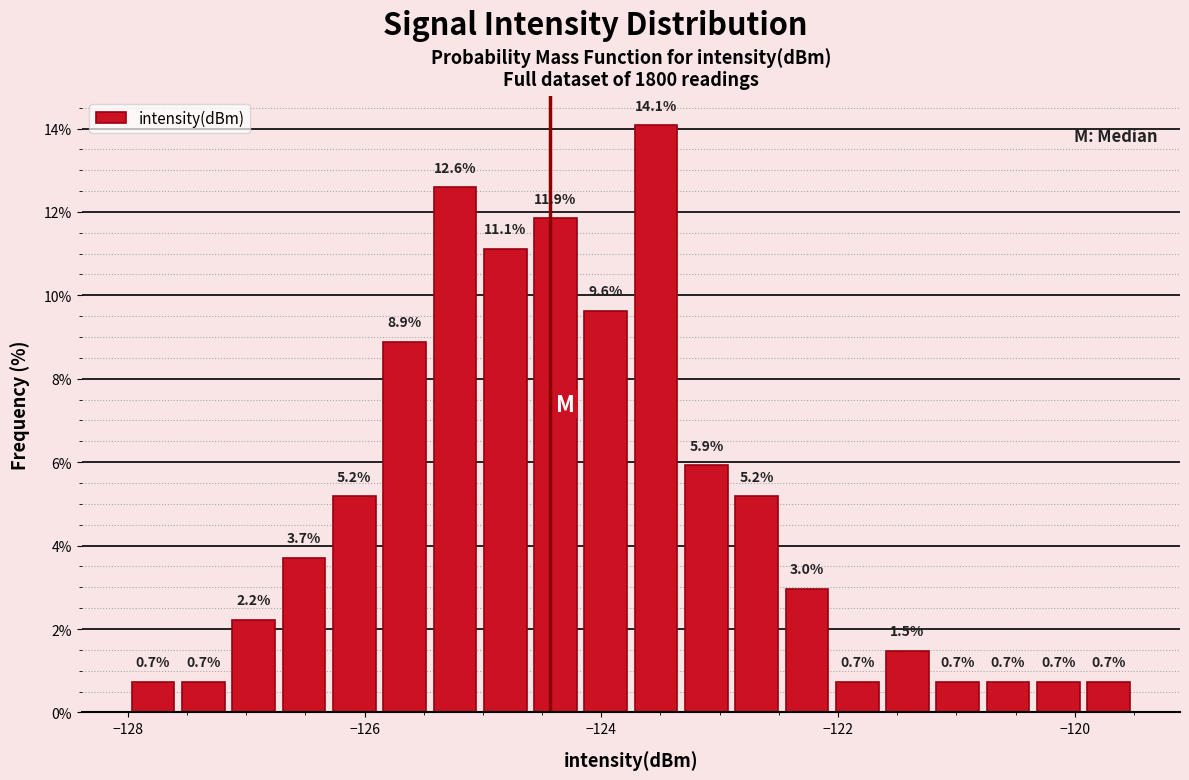

Around what value on the x-axis is the tallest bar? Give the approximate position of its centre, as read against the axis.

-123.6